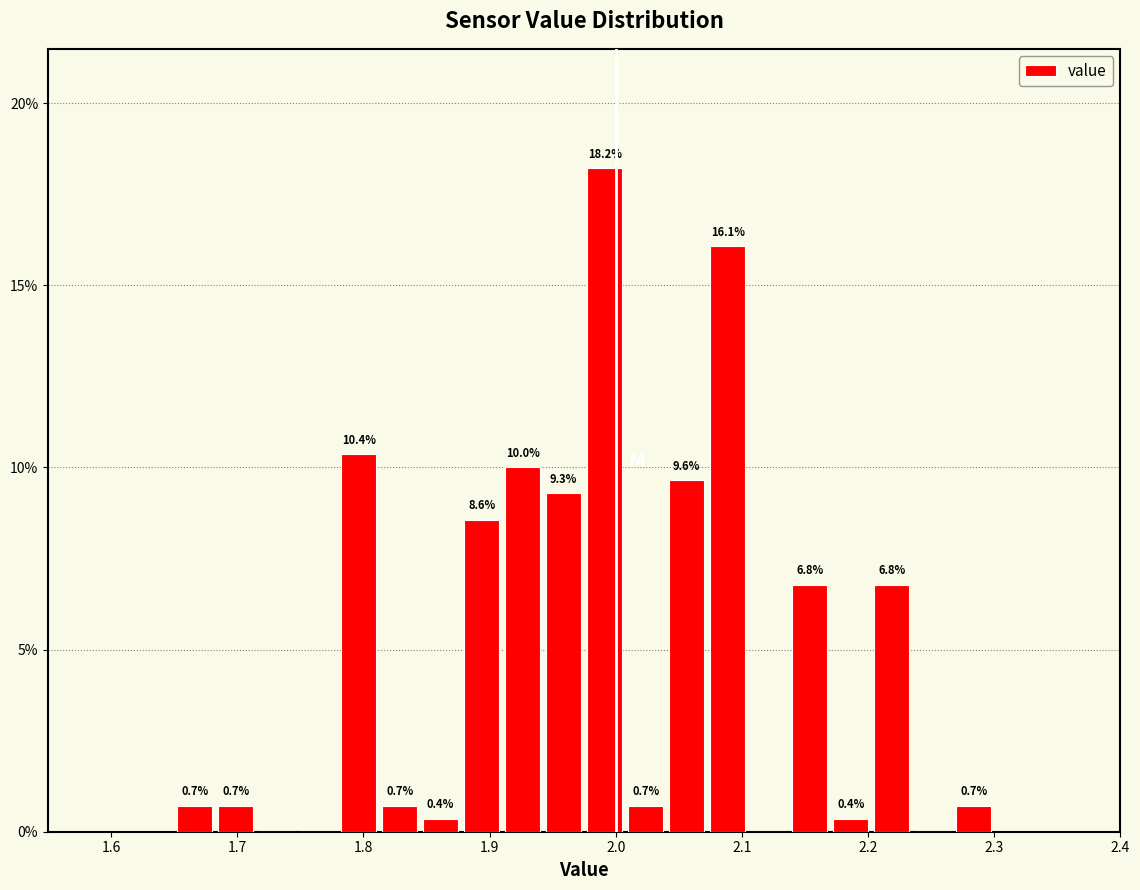

Around what value on the x-axis is the tallest bar? Give the approximate position of its centre, as read against the axis.

1.99